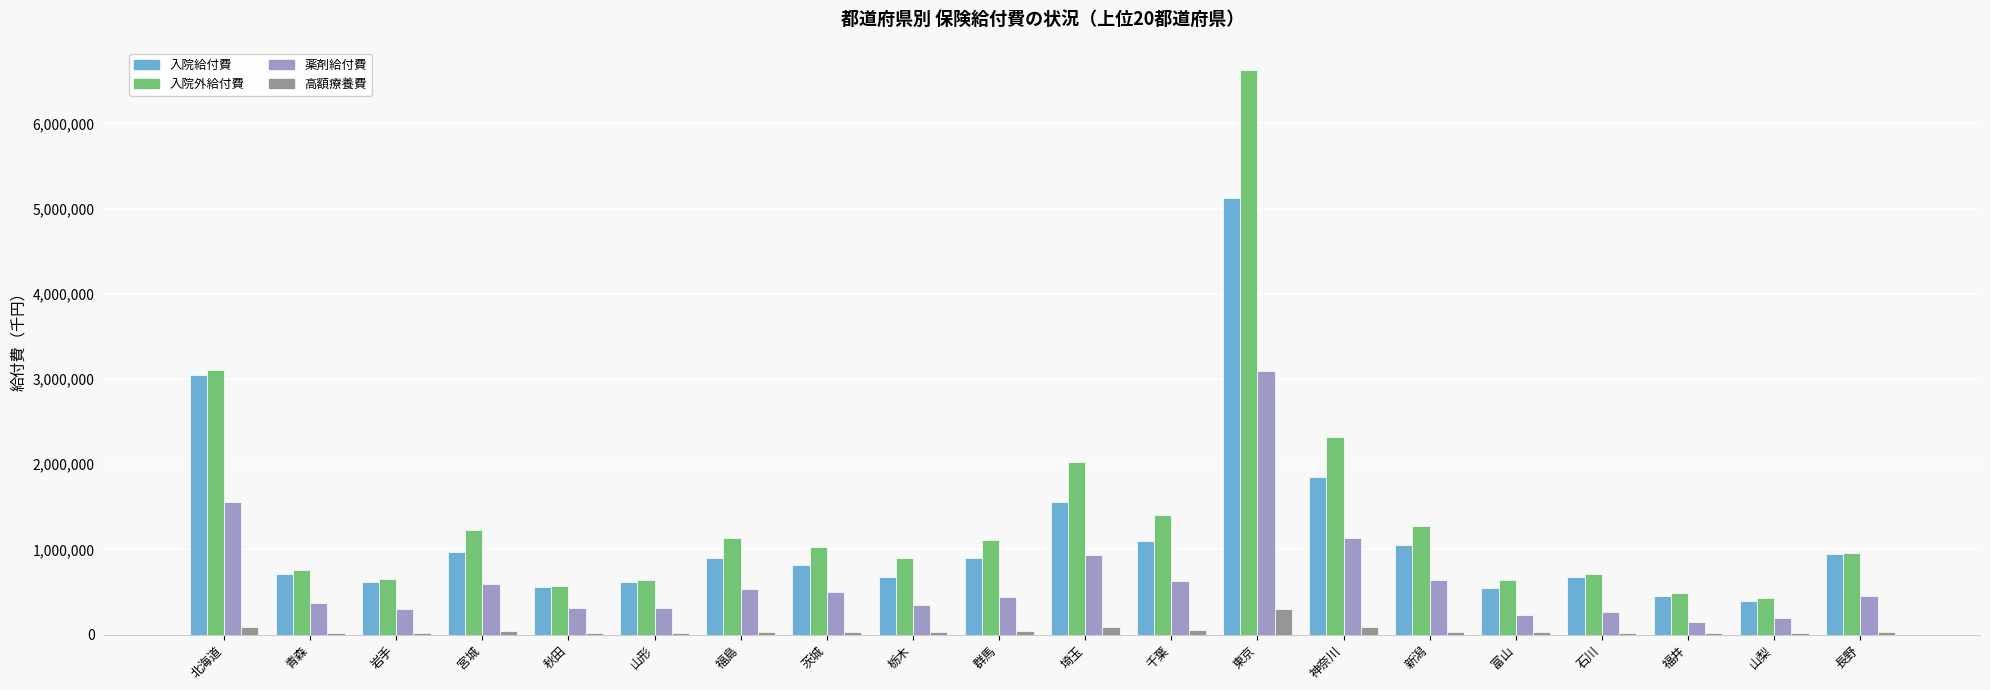

Is it true that 薬剤給付費 equals 901146.4 at 千葉?

False